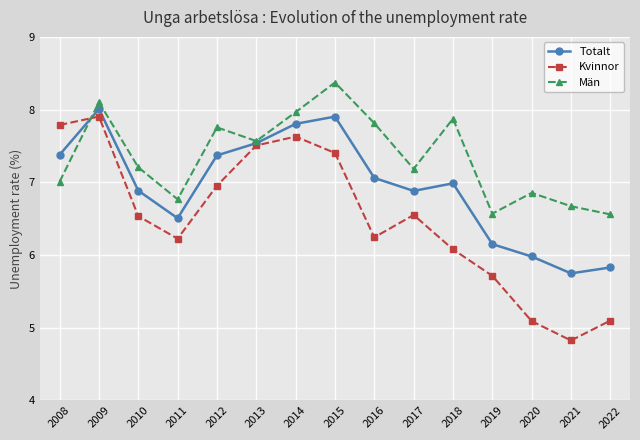

At which category does Män reach its first local valley?

2011